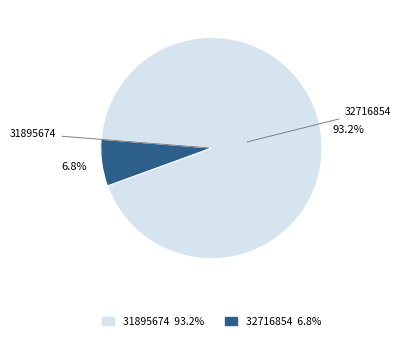

Combined, do 32716854 and 31895674 account for over 50%?

Yes